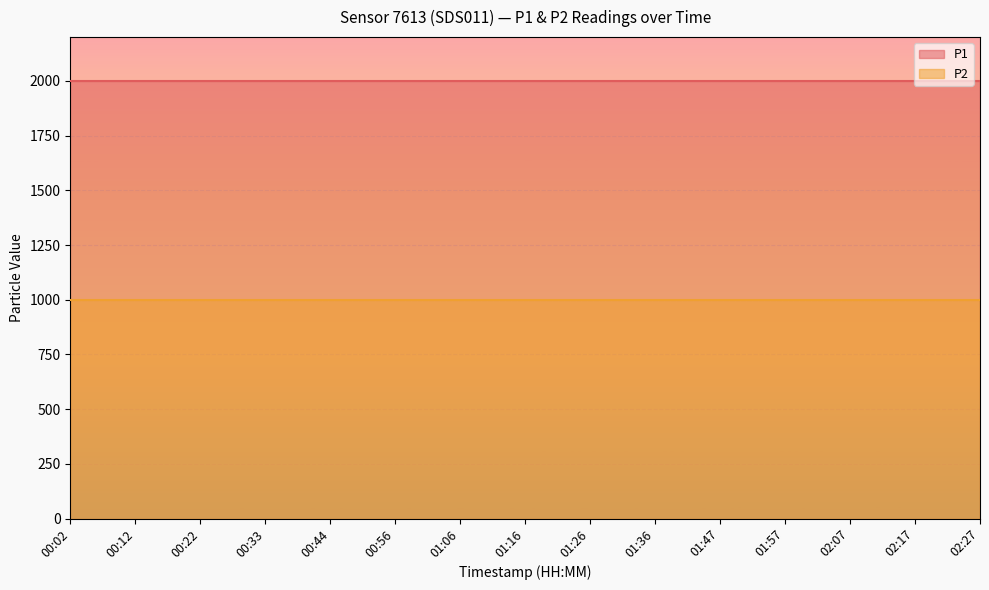

What is the total value across all series at 00:12?

2999.8